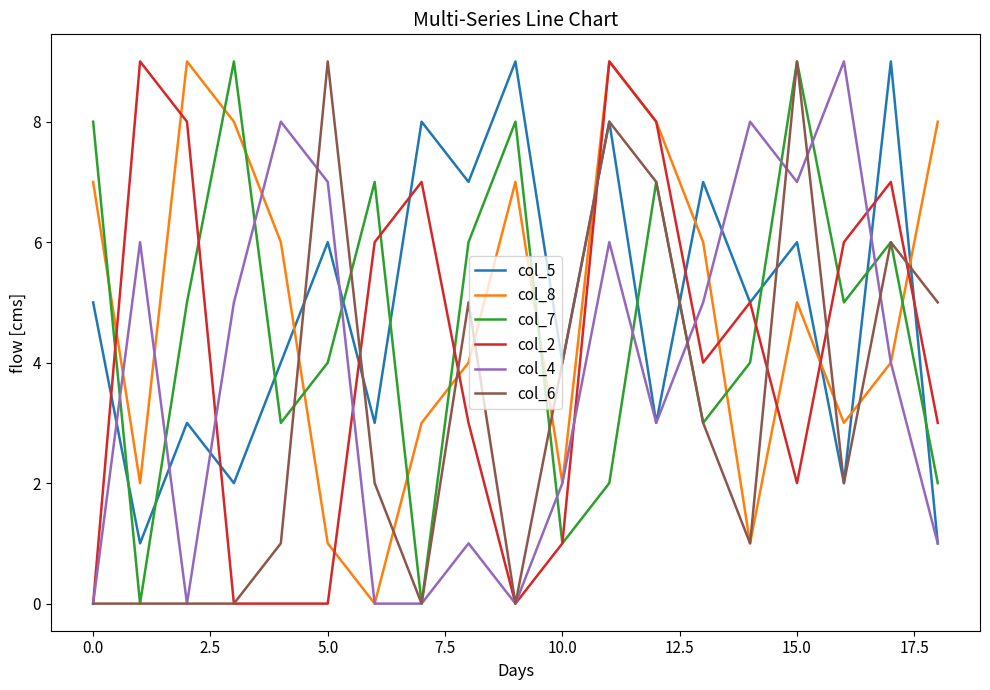

What is the greatest value displayed?

9